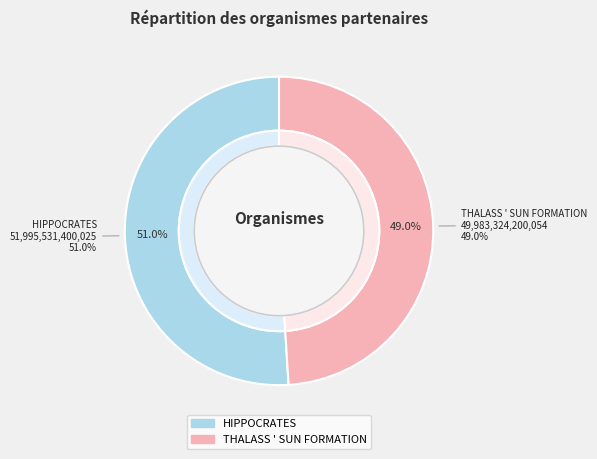

True or false: HIPPOCRATES accounts for 51% of the total.

True